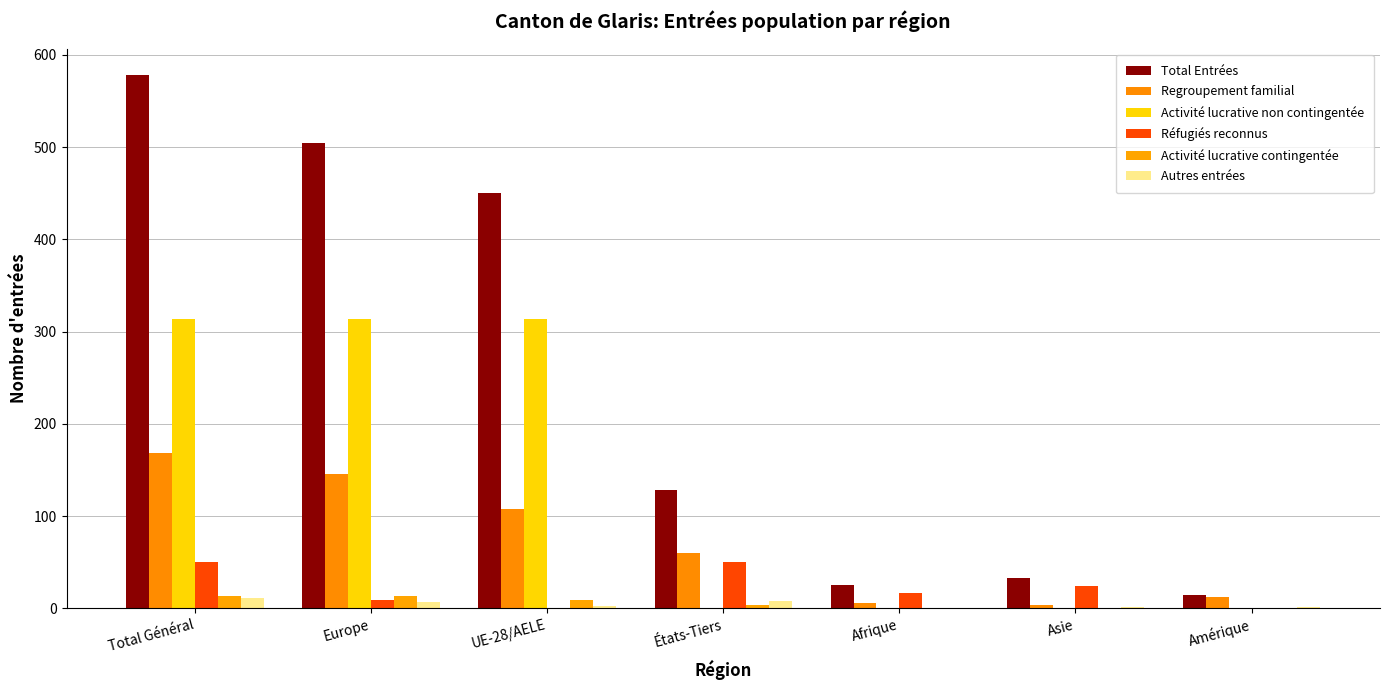

What is the spread (max minus min) of values at UE-28/AELE?

450